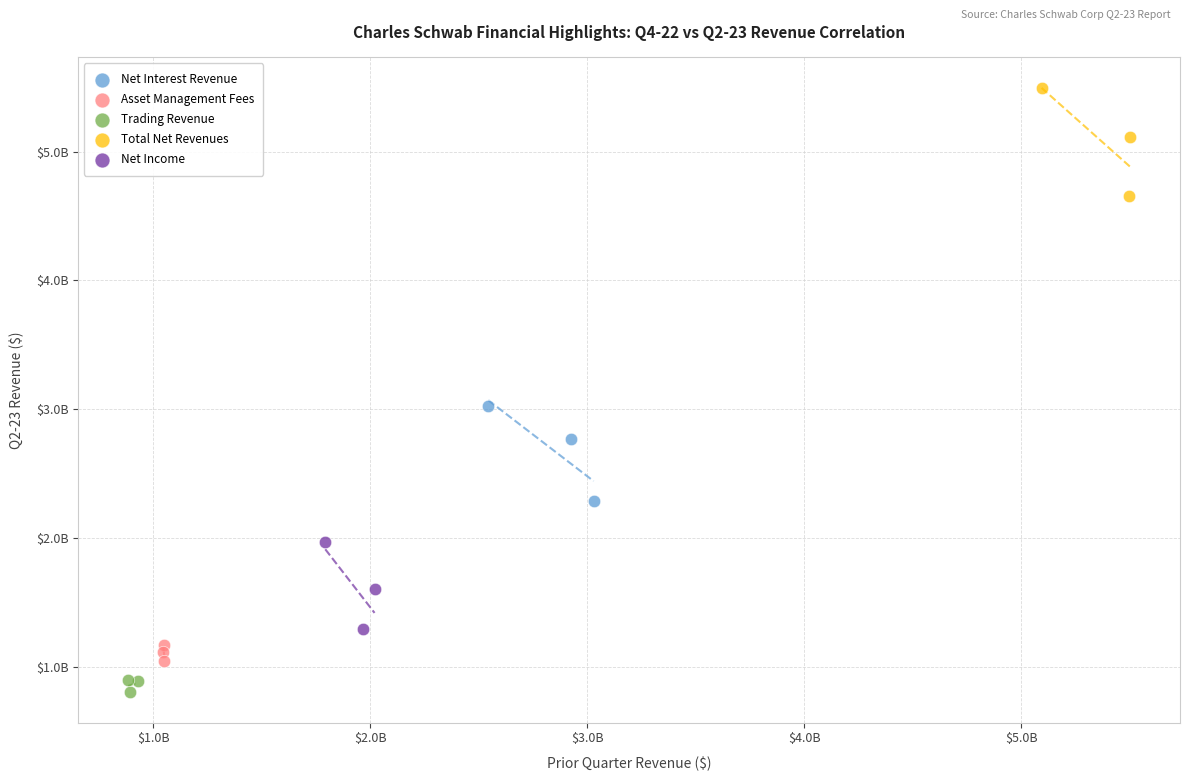

What are all the series names shown in the legend?

Net Interest Revenue, Asset Management Fees, Trading Revenue, Total Net Revenues, Net Income